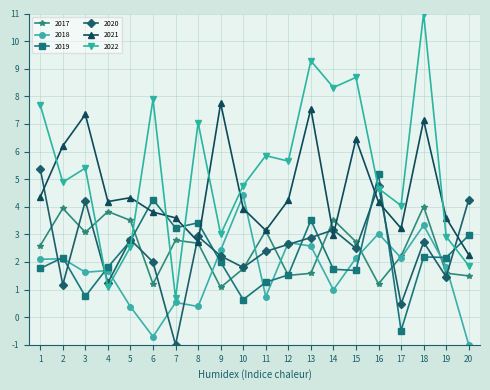

What is the difference between the highest and lowest values at 7?

4.6